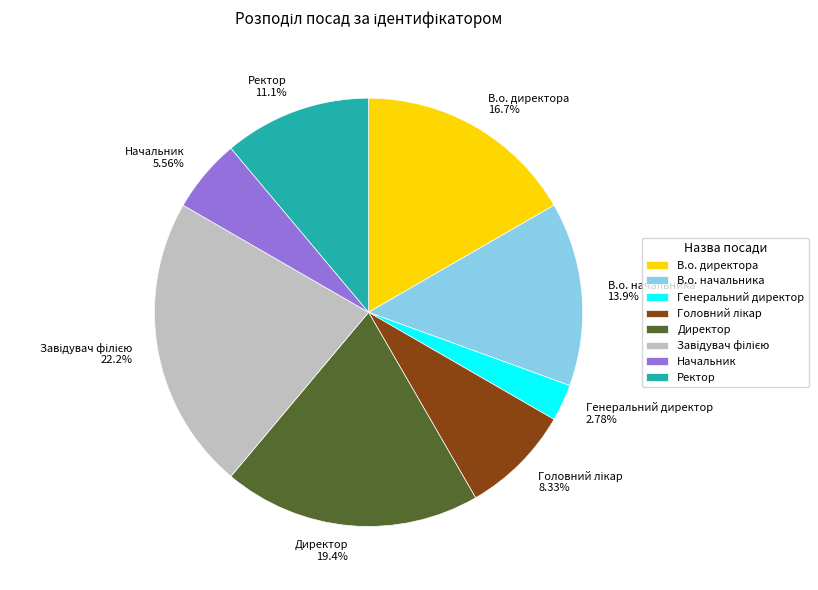

To the nearest percent, what is the difference between the largest and smallest slice percentages?

19%